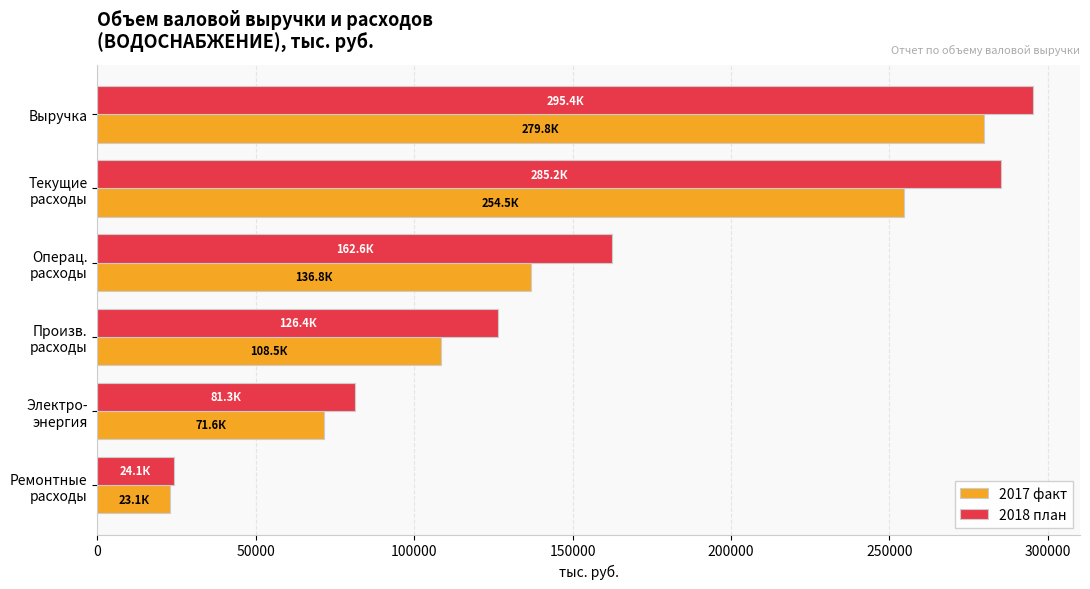

Rank the series by their average value, from lowest to highest.

2017 факт, 2018 план